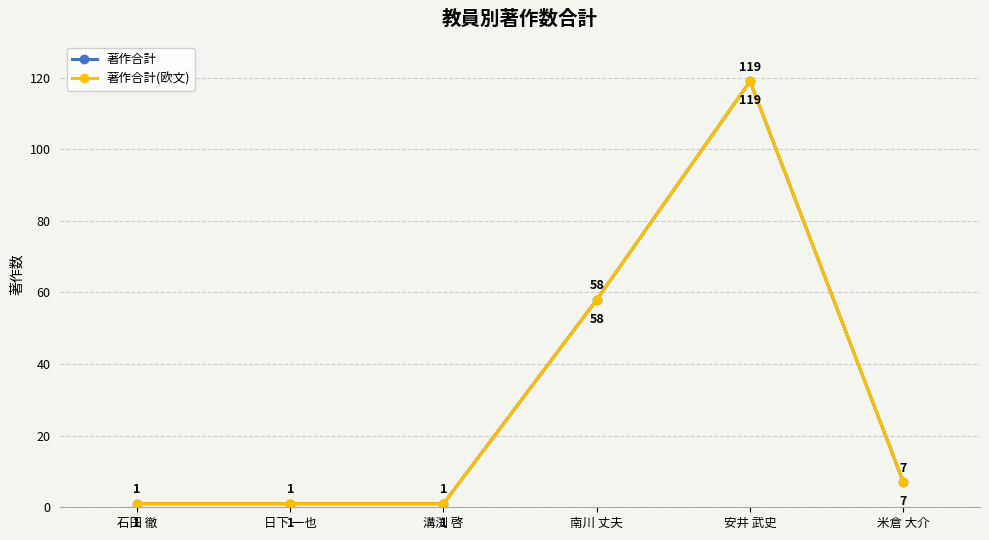

True or false: 著作合計 and 著作合計(欧文) intersect in this chart.

False